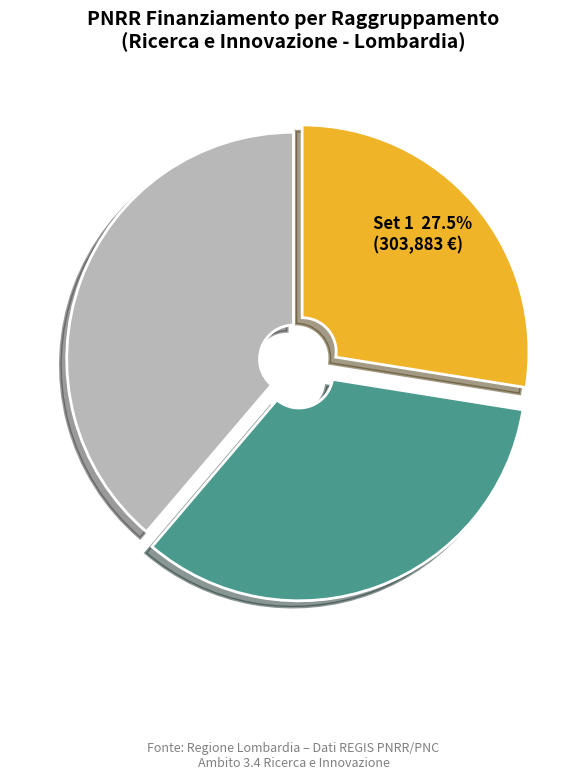

Is there a majority slice in this chart?

No